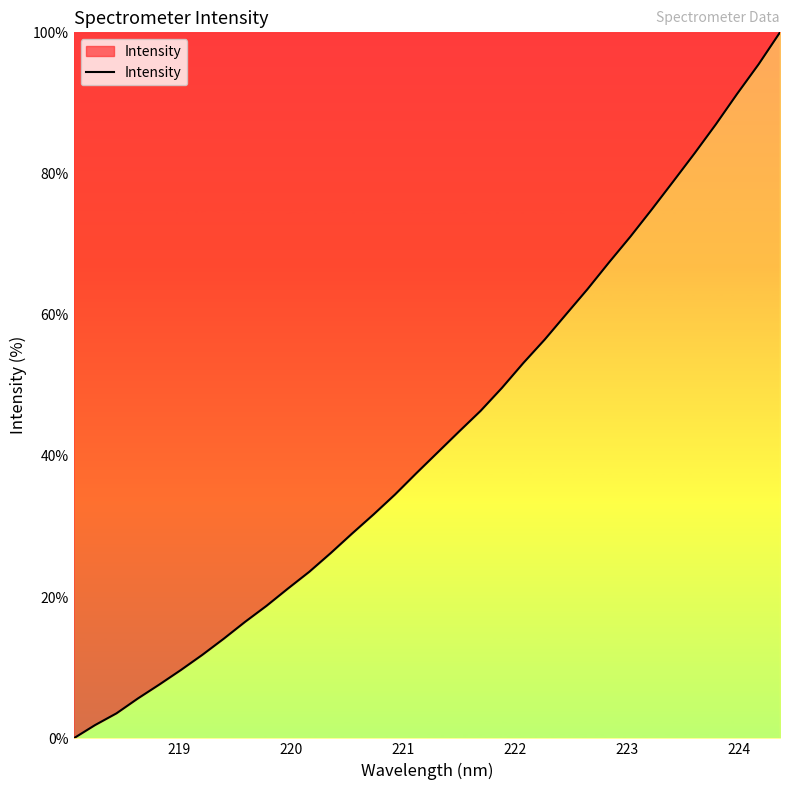

Count the number of data series in this chart.

1